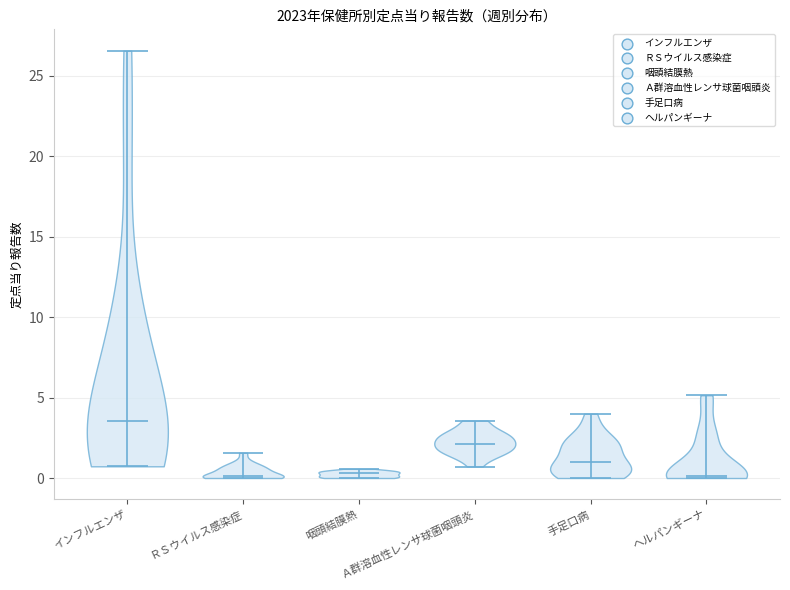

Reading left to right, read every violin against the y-axis: where its median line is, and the lowest and highest points it reaches. The values are not printed on the chart, so give them approximately, as read against the axis.

インフルエンザ: median line 3.5, lowest point 0.5, highest point 26.5
ＲＳウイルス感染症: median line 0.0, lowest point 0.0, highest point 1.5
咽頭結膜熱: median line 0.5, lowest point 0.0, highest point 0.5
Ａ群溶血性レンサ球菌咽頭炎: median line 2.0, lowest point 0.5, highest point 3.5
手足口病: median line 1.0, lowest point 0.0, highest point 4.0
ヘルパンギーナ: median line 0.0, lowest point 0.0, highest point 5.0